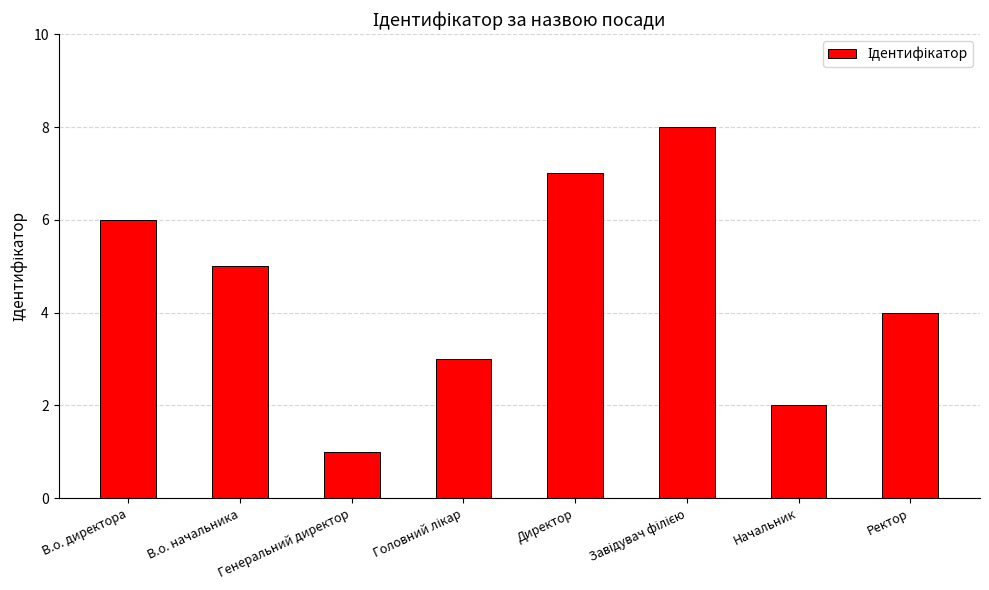

What is the maximum value shown in the chart?

8